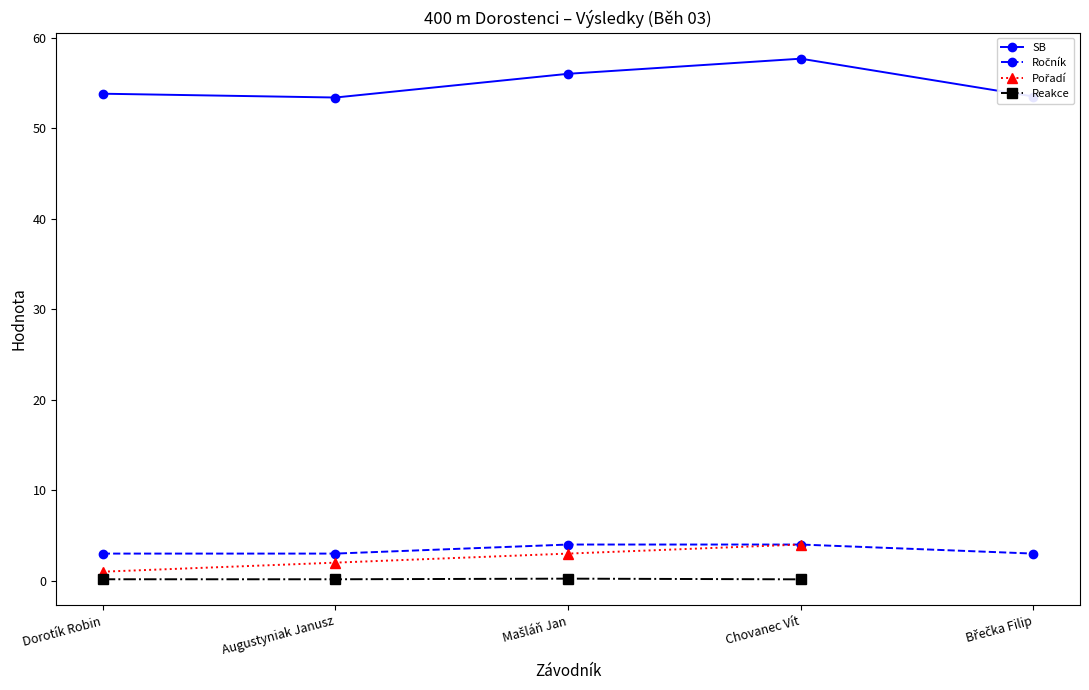

What is the sum of the SB values at Dorotík Robin and Augustyniak Janusz?

107.2